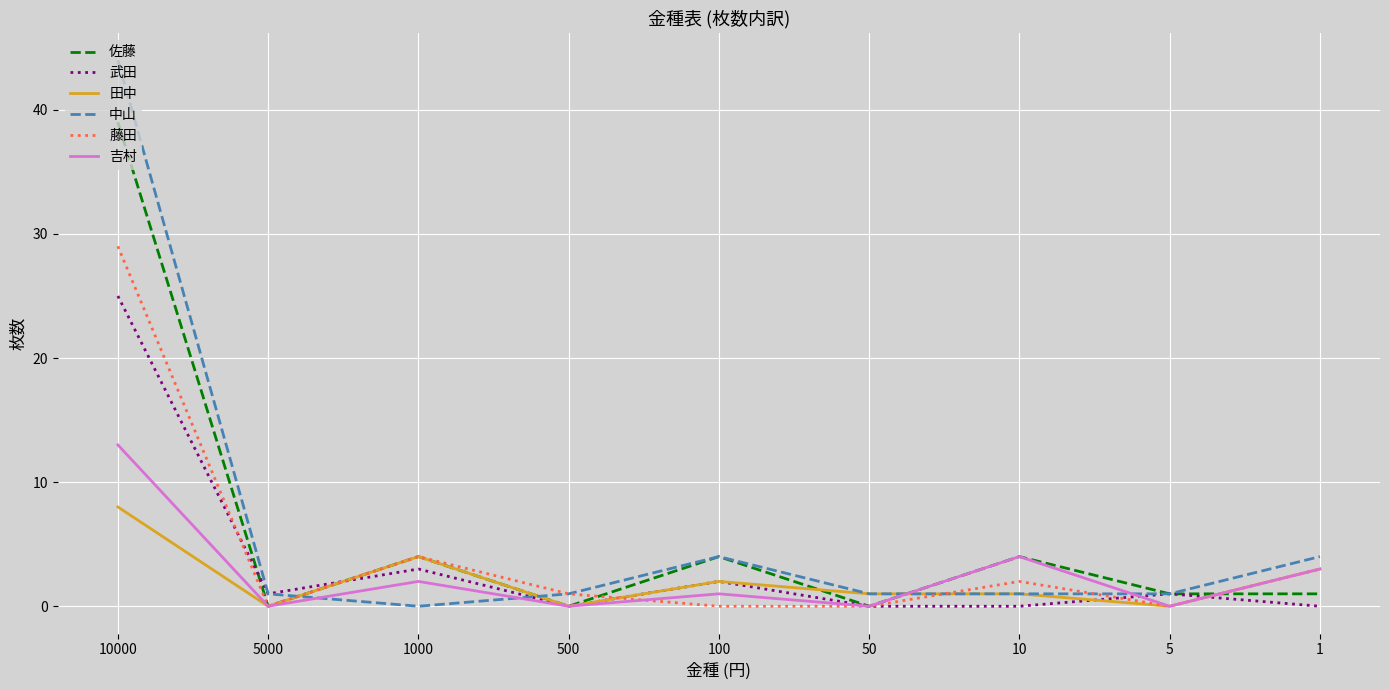

At which category does the chart reach its peak across all series?

10000